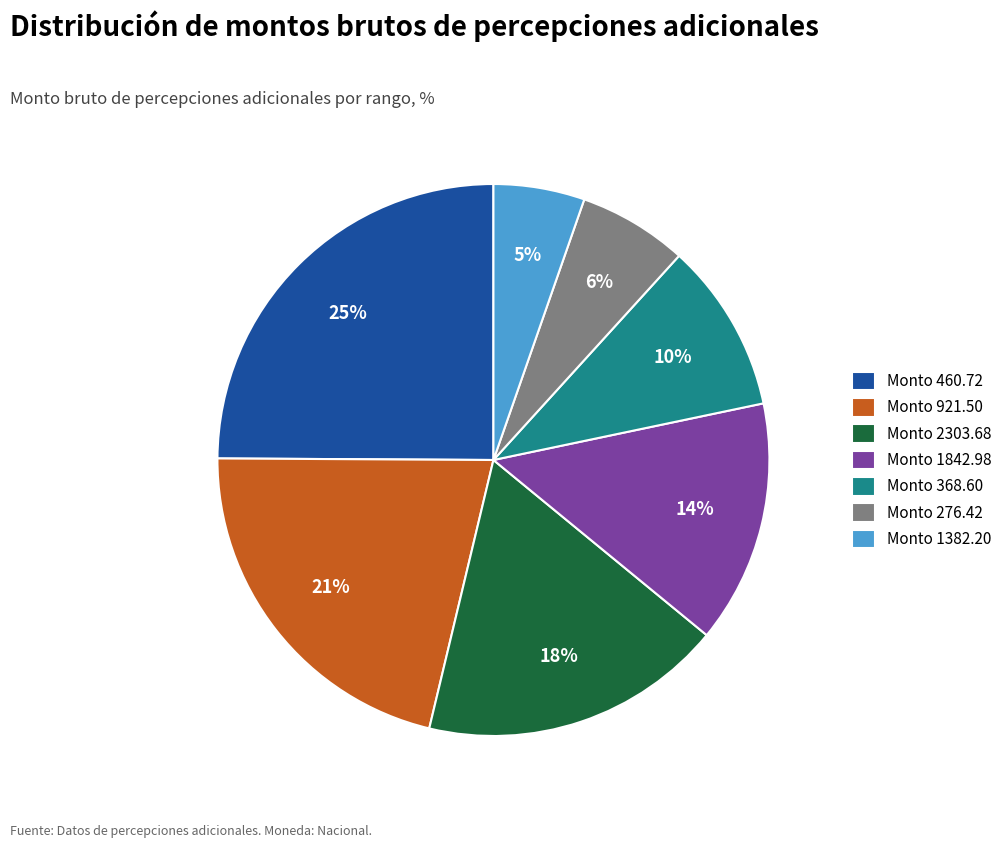

Rank the categories by value from lowest to highest.

Monto 1382.20, Monto 276.42, Monto 368.60, Monto 1842.98, Monto 2303.68, Monto 921.50, Monto 460.72